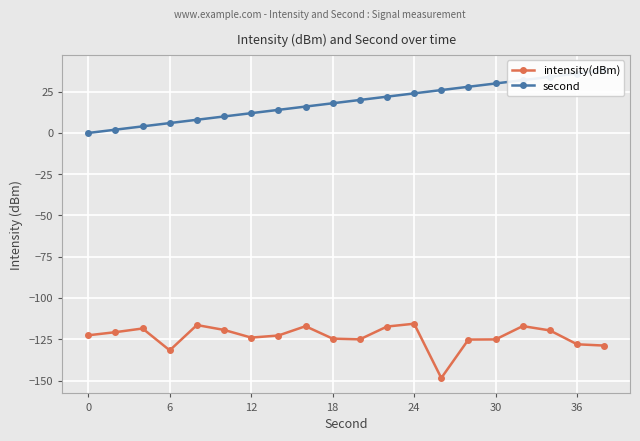

What is the highest value of the intensity(dBm) series?

-115.6